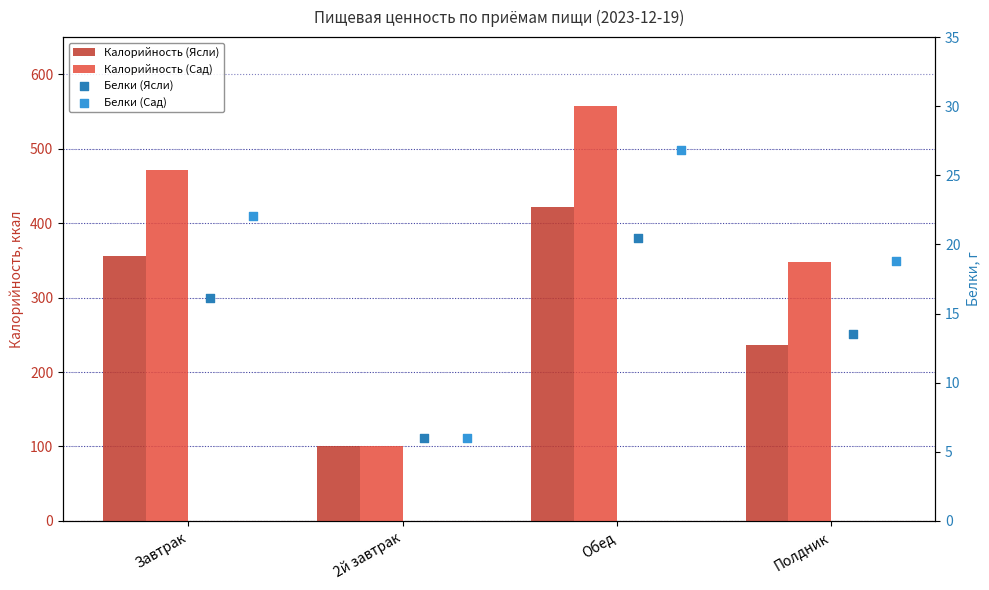

Is the value of Белки (Ясли) at 2й завтрак greater than the value of Калорийность (Сад) at Полдник?

No